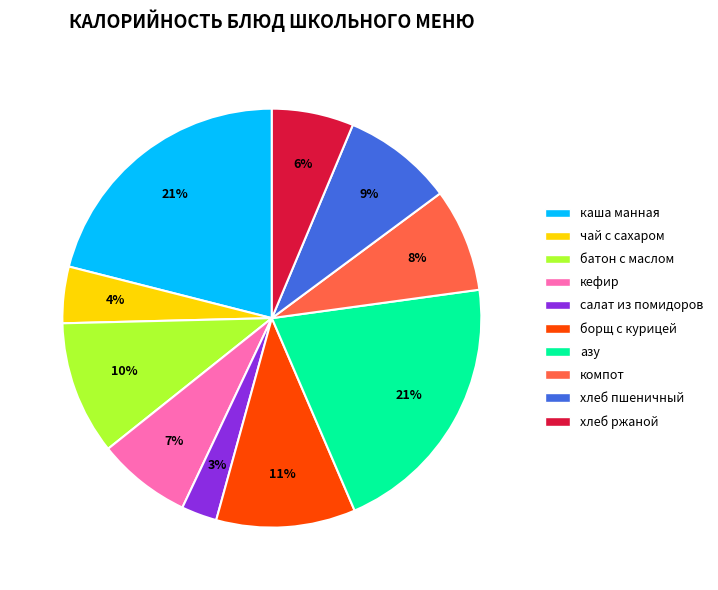

What is the smallest slice in the pie chart?

салат из помидоров